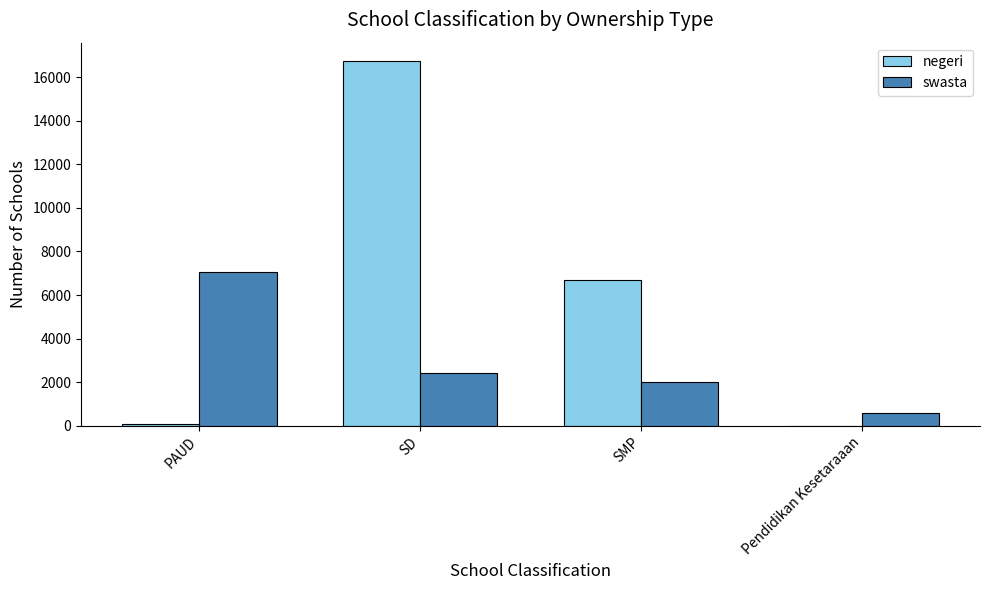

The swasta series shows 4171 at PAUD. True or false?

False